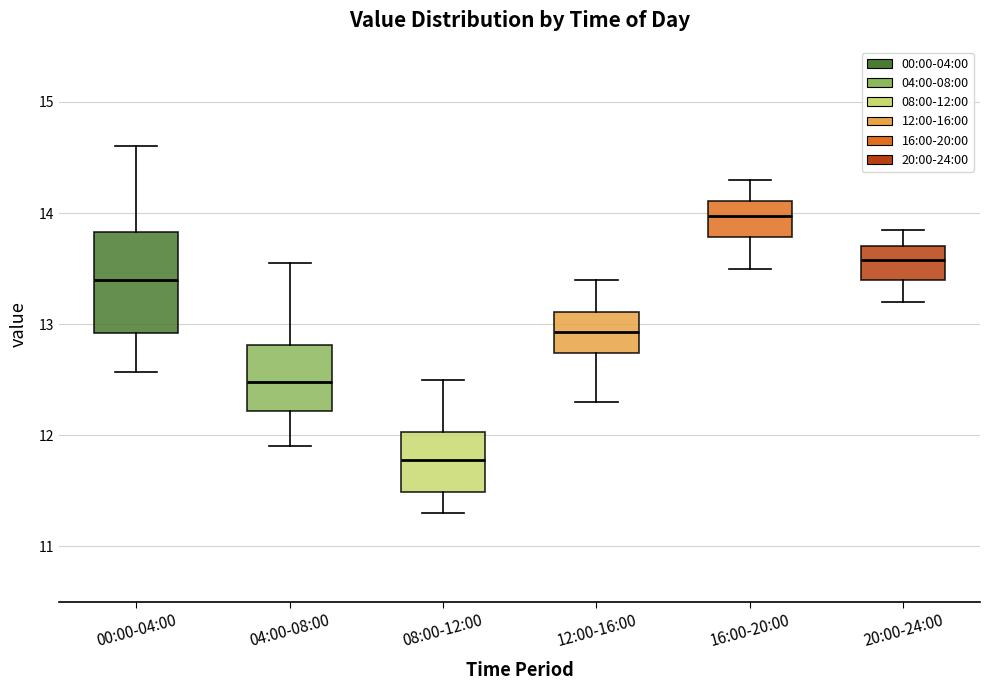

Which box's median line is the lowest?

08:00-12:00